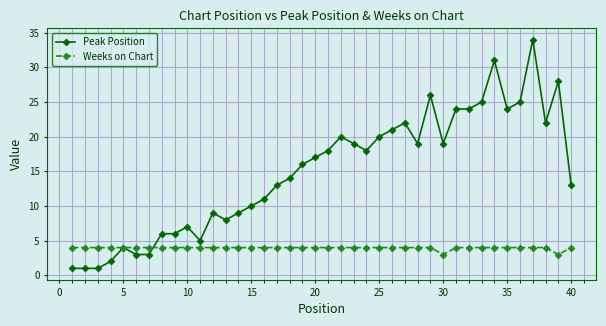

Which series has the largest total across all categories?

Peak Position